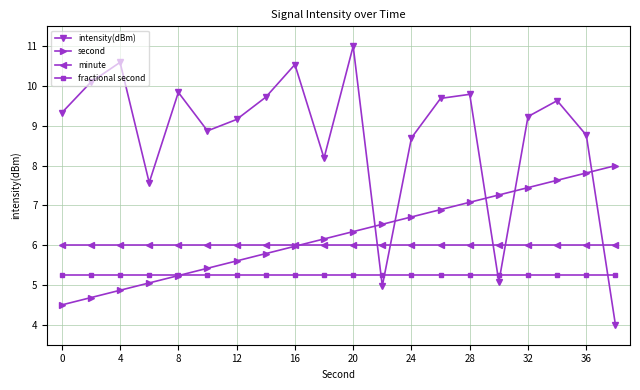

Which series has the widest spread of values?

intensity(dBm)